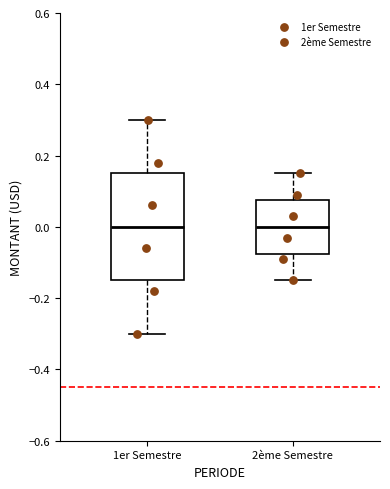

Where does the median line of the box for 2ème Semestre sit on the y-axis? The values are not printed on the chart, so give them approximately, as read against the axis.

0.00